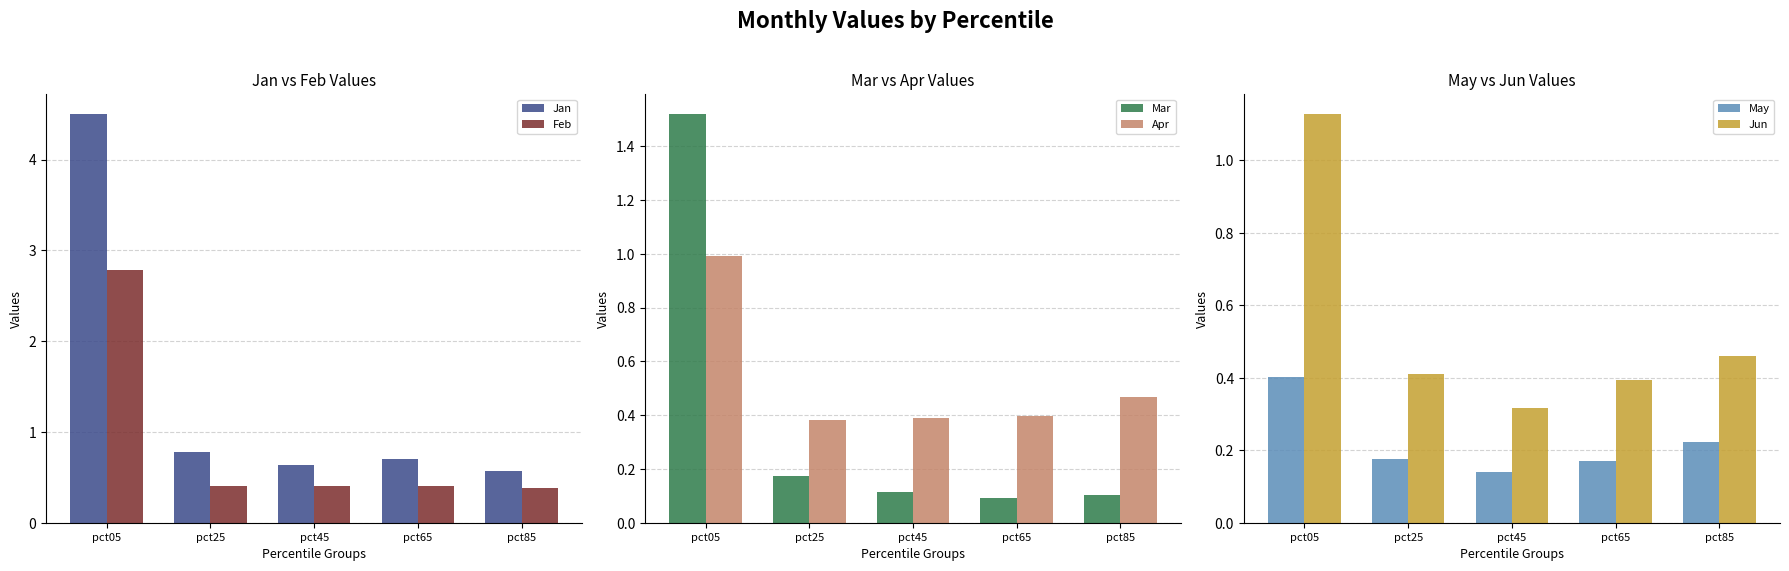

Count the Feb values in the range 0 to 1.

4